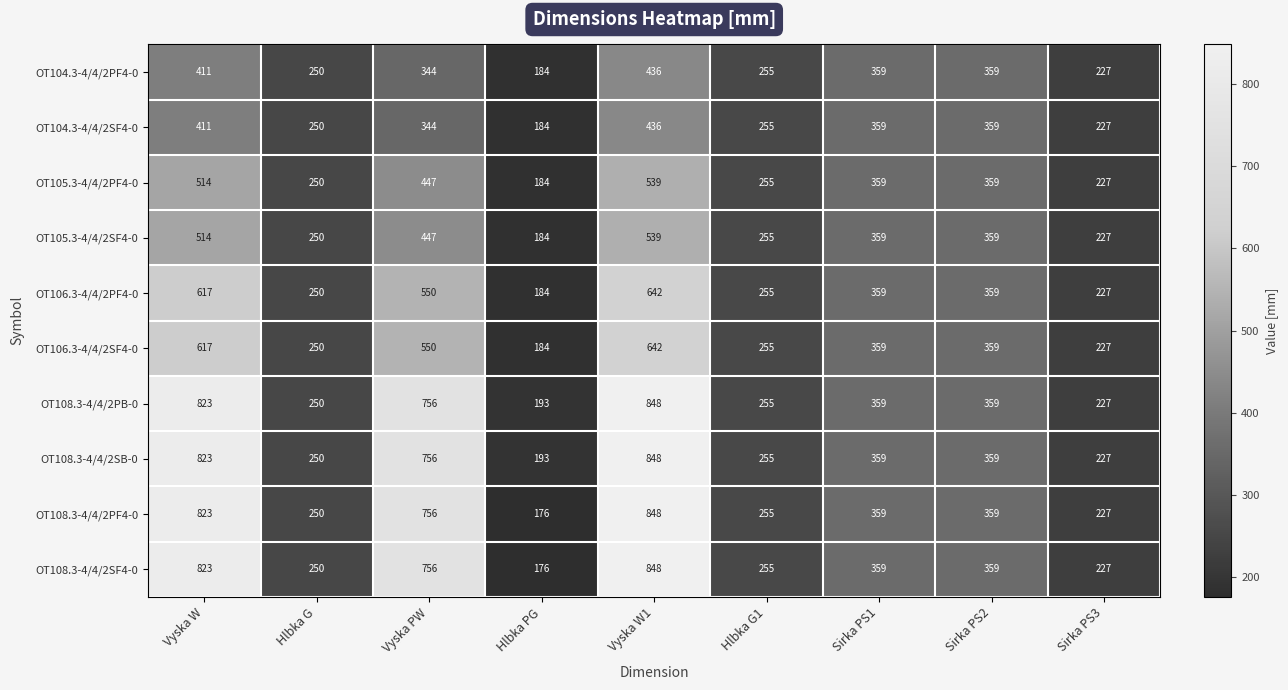

At which category is the sum across all series the highest?

Vyska W1